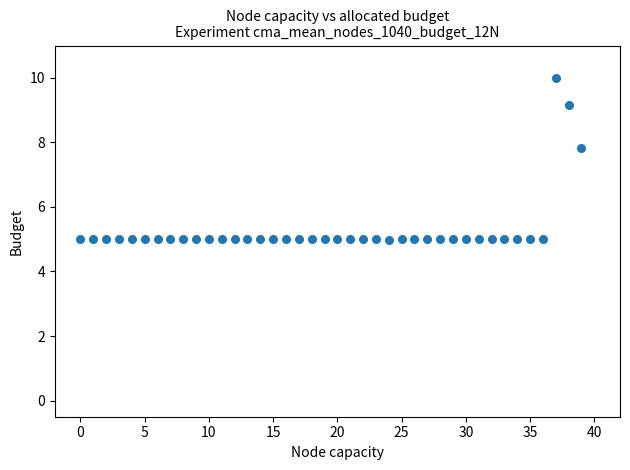

What is the range of Y values (max minus min)?

5.0